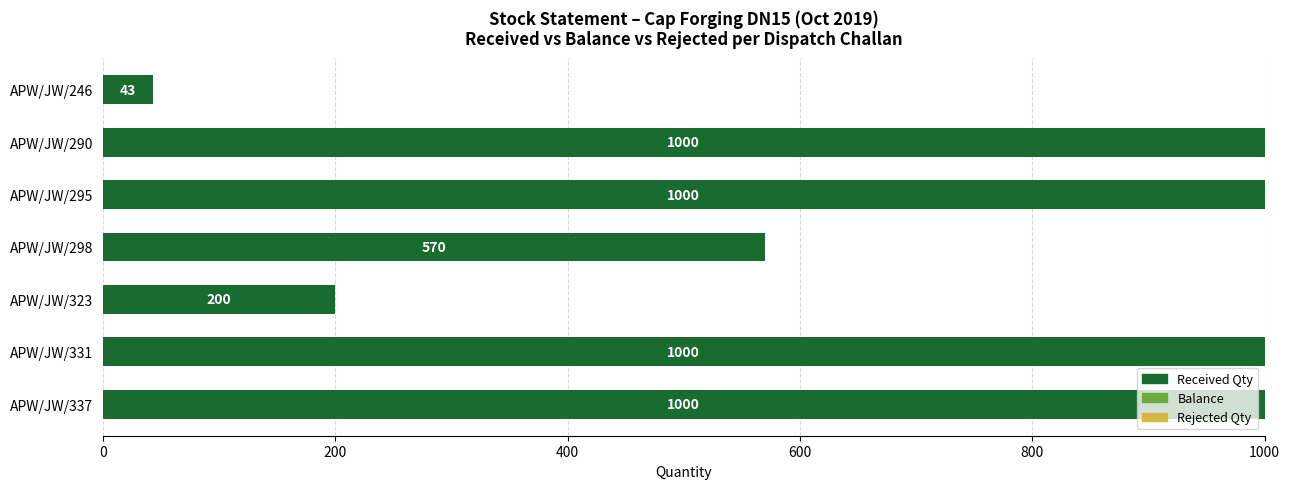

How many bars are there in total?

7